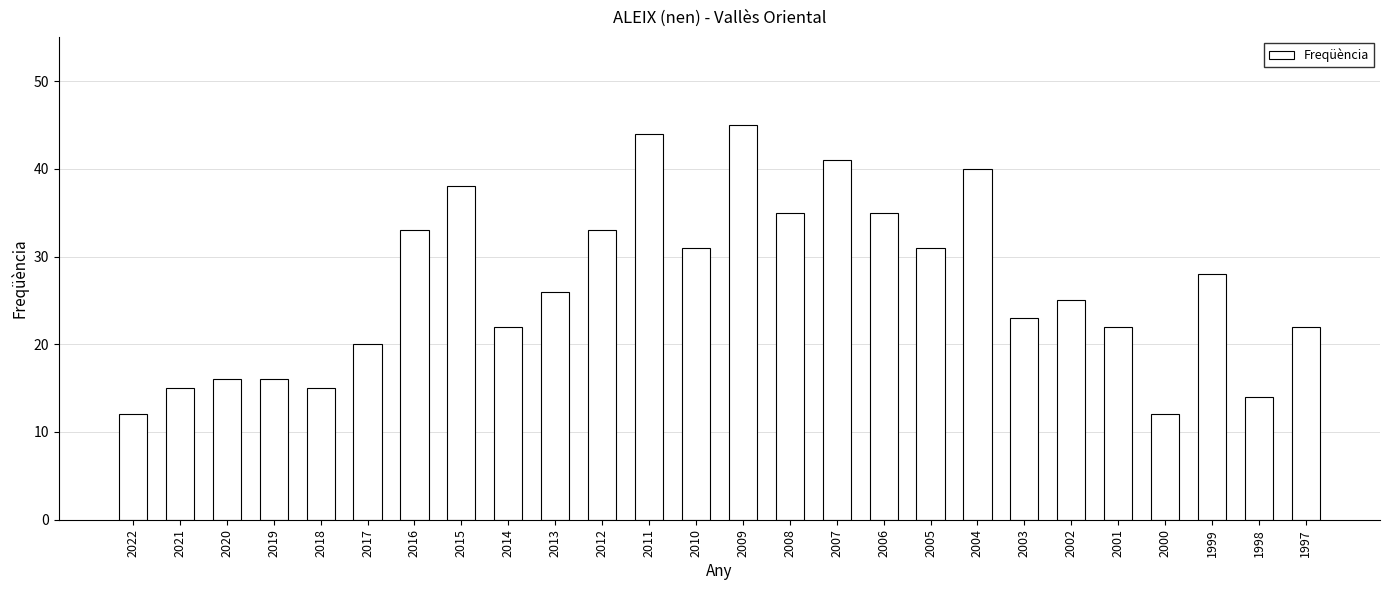

What is the greatest value displayed?

45